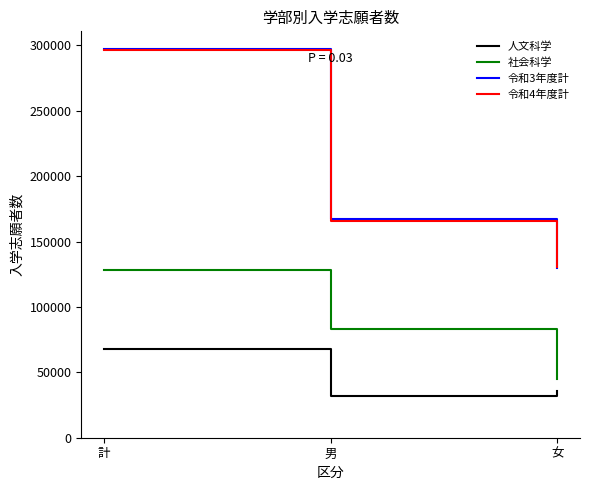

Count the 令和3年度計 values in the range 130157 to 297538.

3